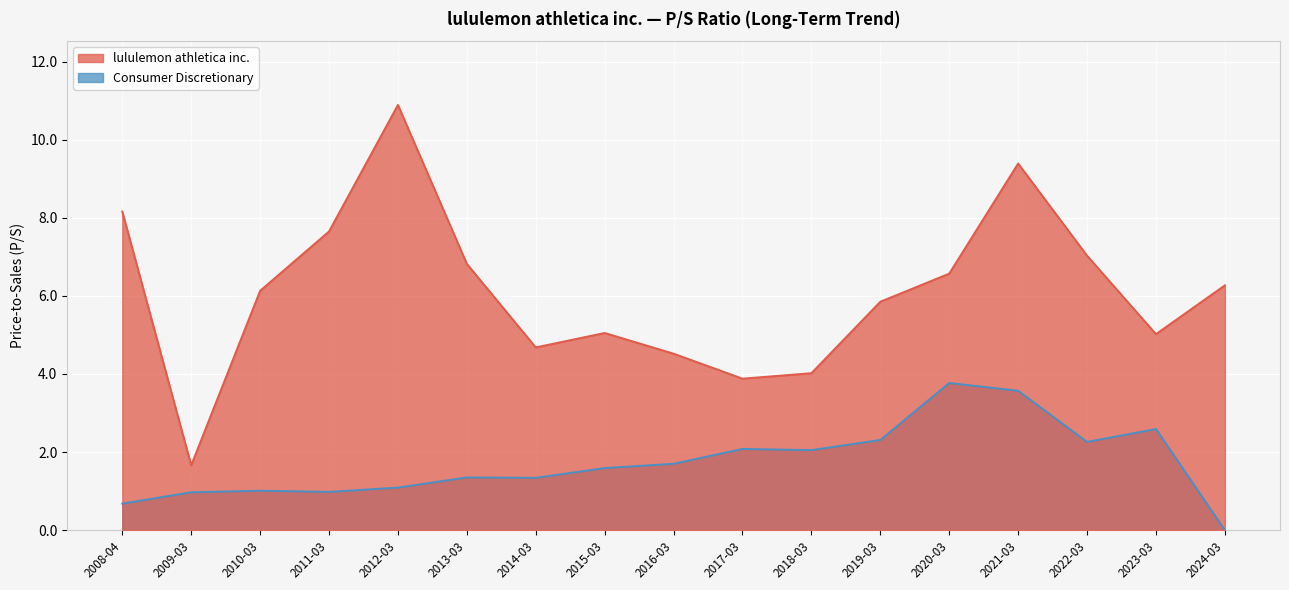

True or false: Consumer Discretionary and lululemon athletica inc. cross at least once.

False